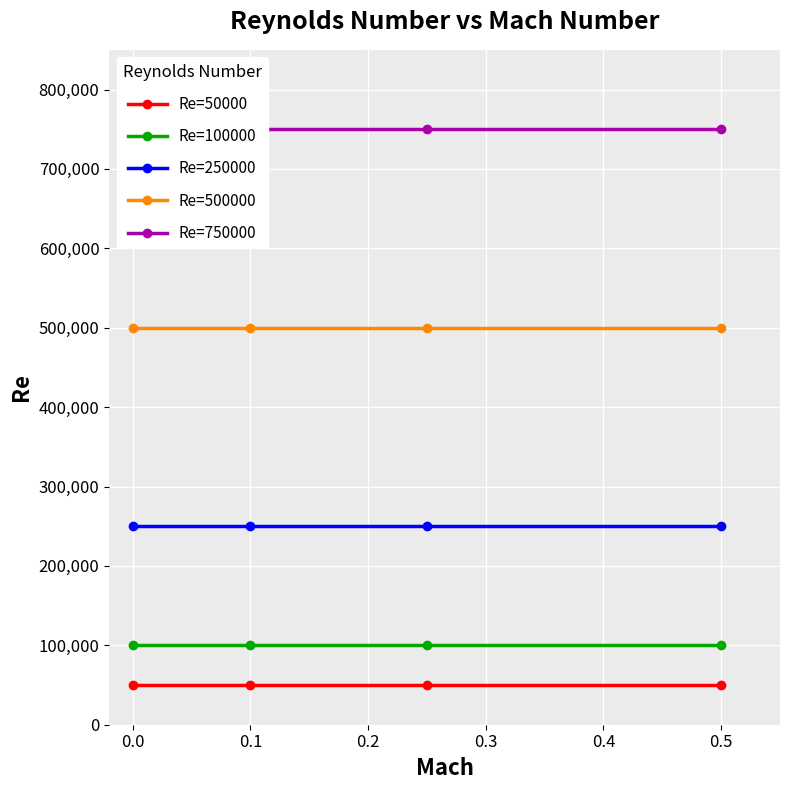

Is the value of Re=100000 at 0.1 greater than the value of Re=50000 at 0.5?

Yes